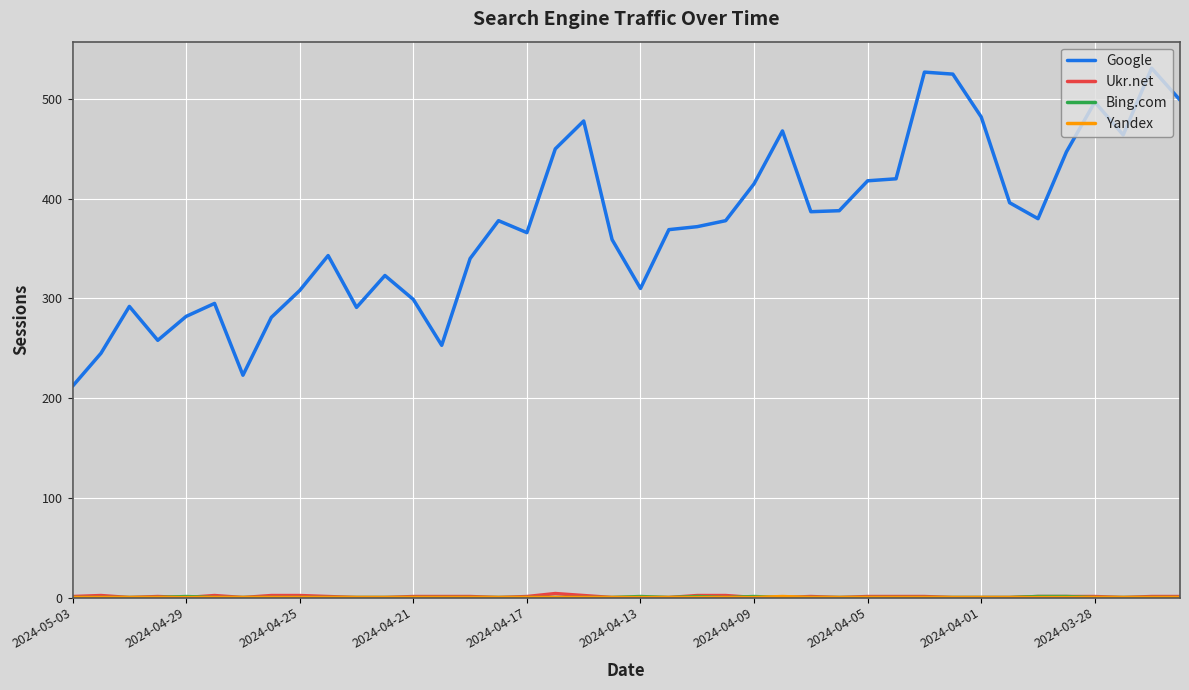

Is this an area chart (filled region under the line)?

No